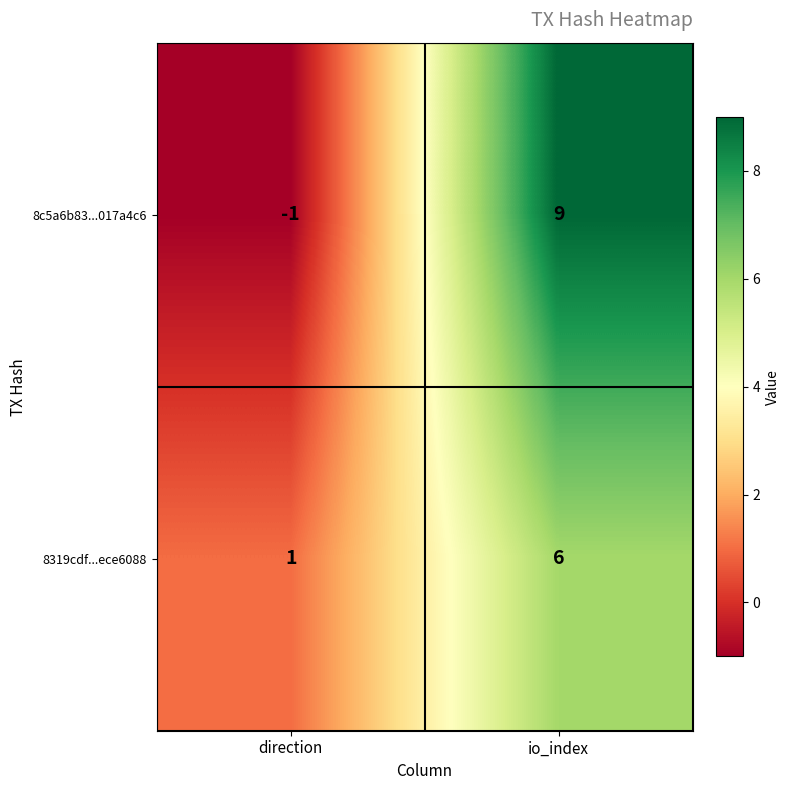

Which series changed the most between direction and io_index?

8c5a6b83...017a4c6